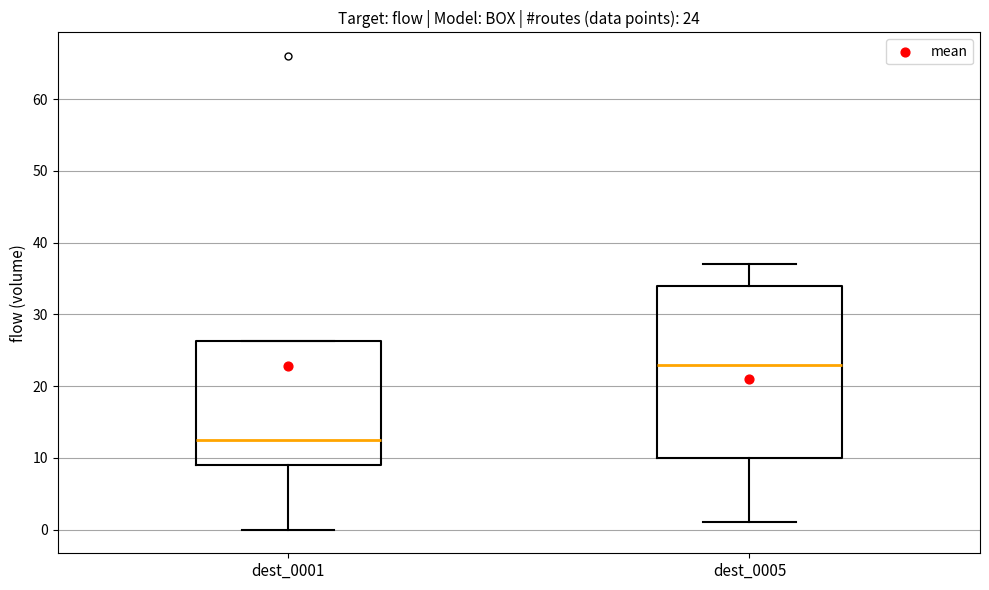

Comparing the boxes themselves (not the whiskers), which one is the tallest?

dest_0005